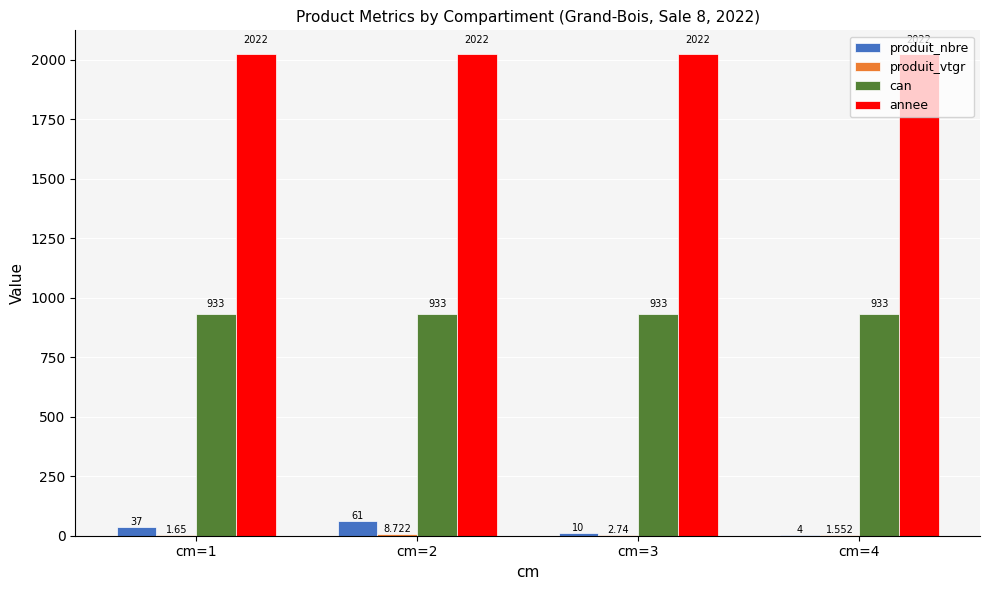

The value of annee at cm=1 is 2022.0. True or false?

True